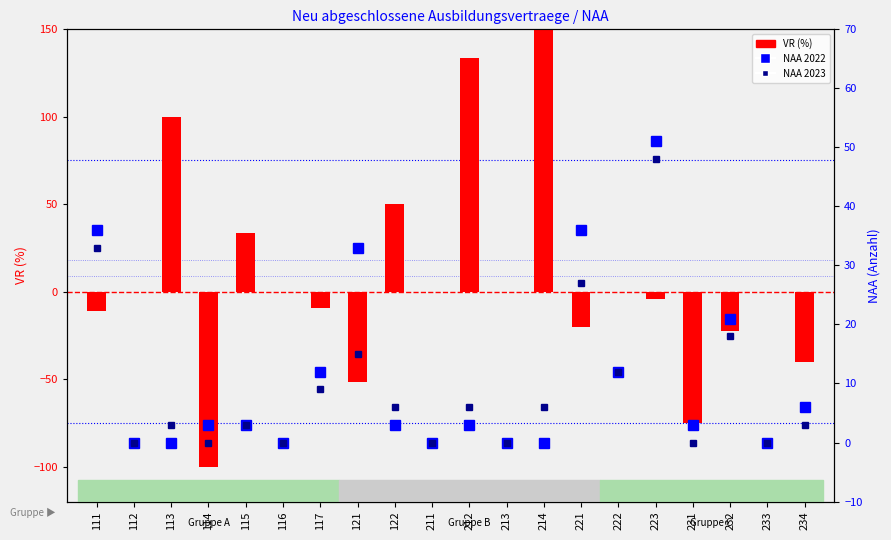

Where does the NAA 2023 series first go above 6?

111